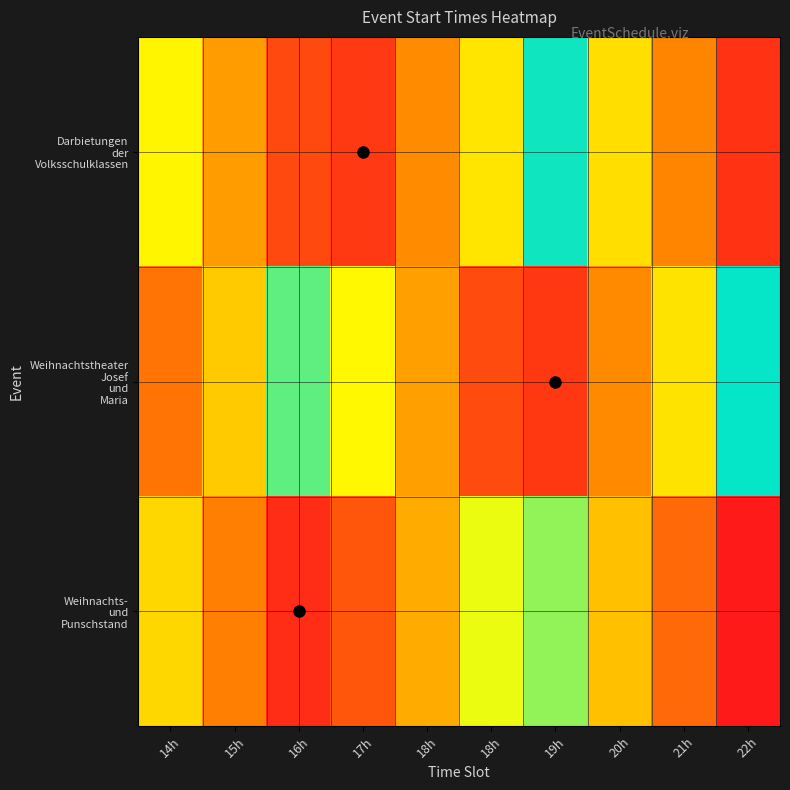

Which label corresponds to the smallest value in the chart?

22h